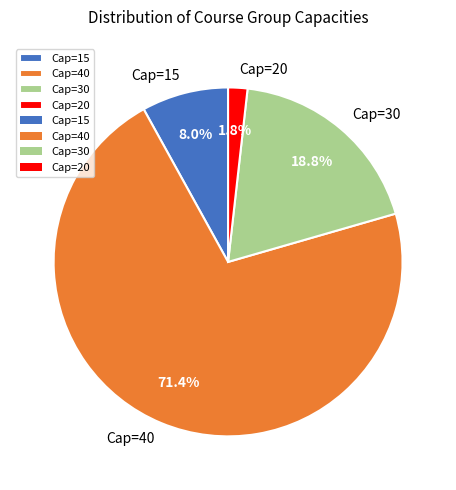

Between Cap=40 and Cap=15, which is larger?

Cap=40